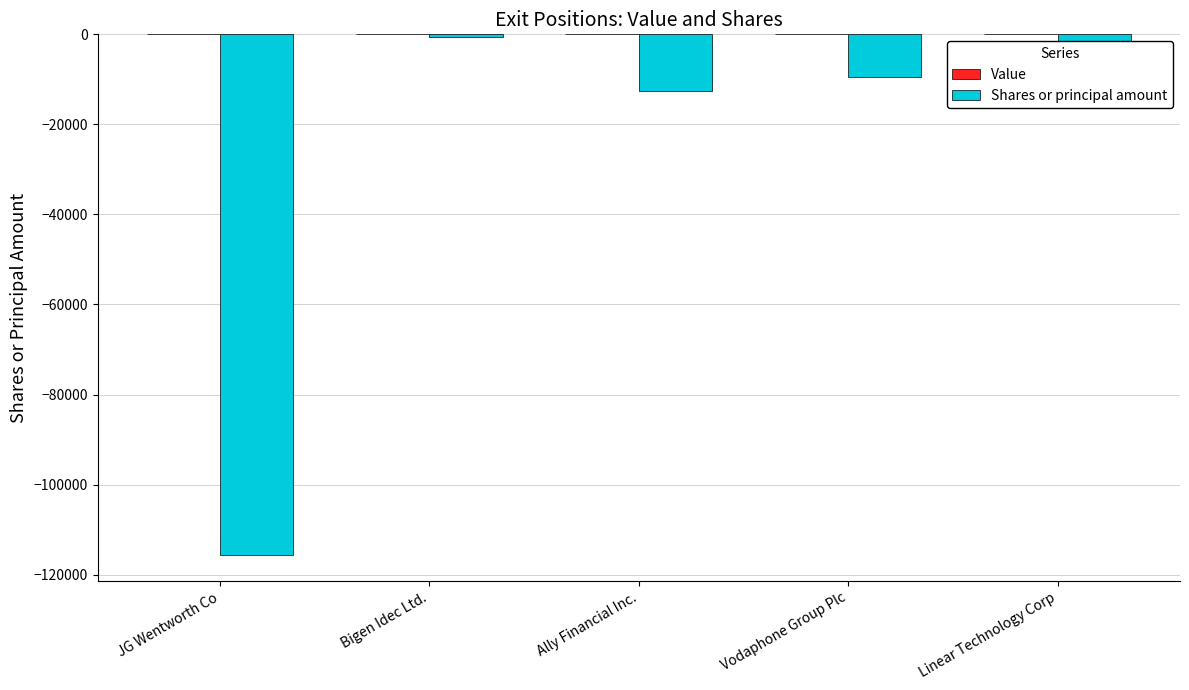

What is the value of the 5th bar from the left?

-5516